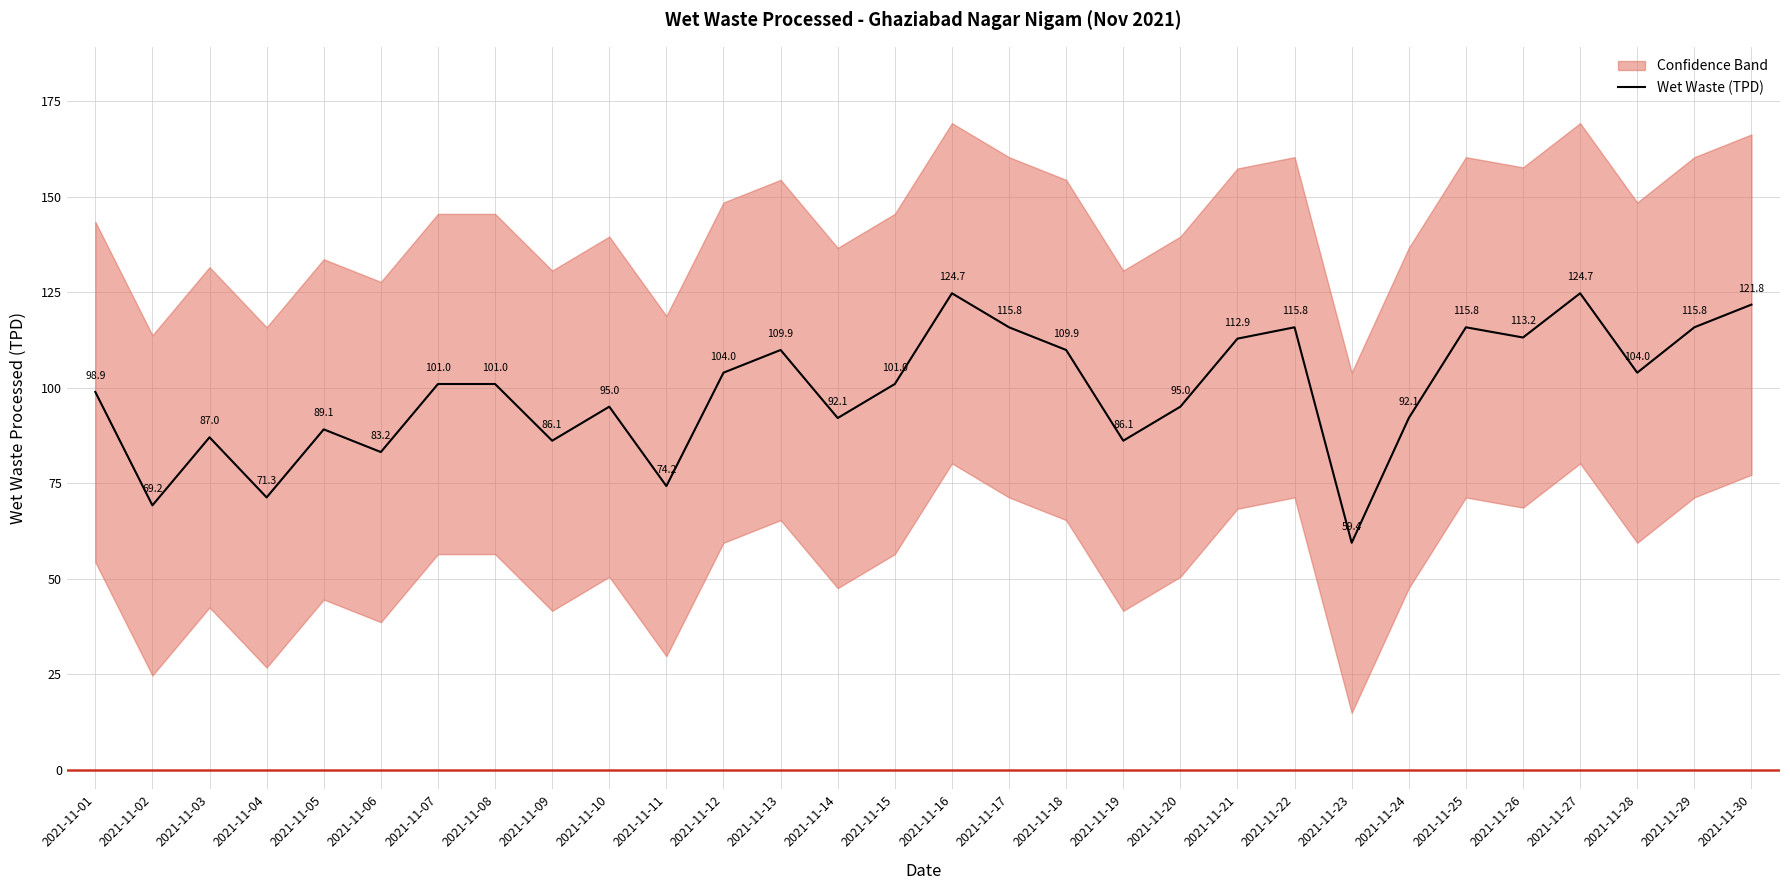

True or false: the data shows 55.0 at 2021-11-18.

False